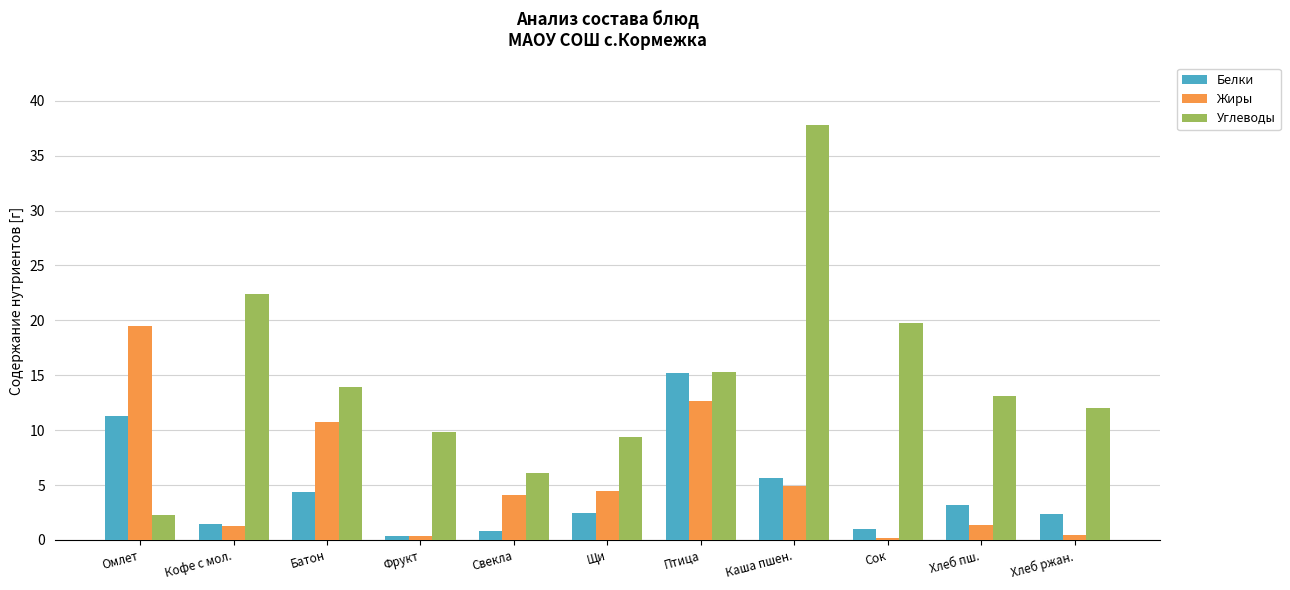

The Жиры series shows 30.9 at Омлет. True or false?

False